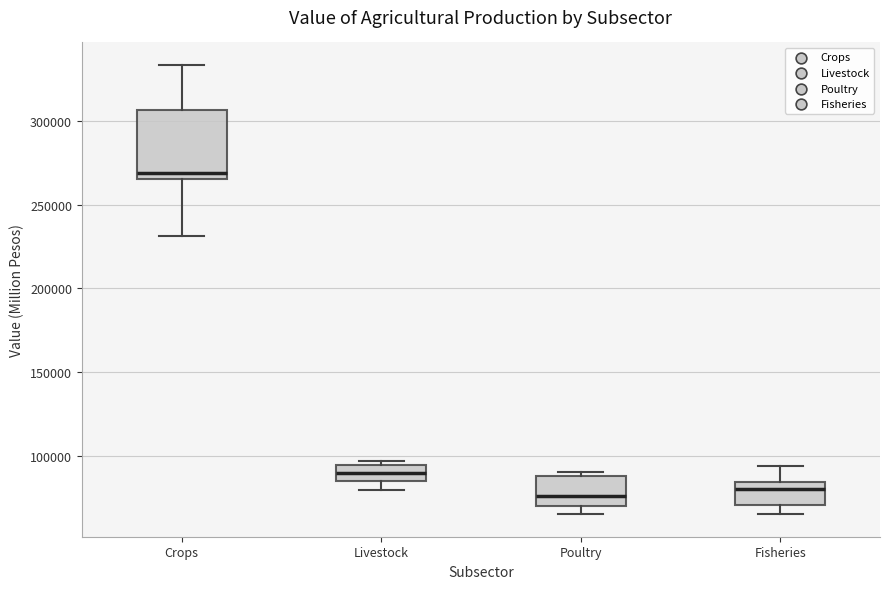

Reading left to right, read every box against the y-axis: the position of its median line, the range the box covers, and the ends of its whiskers. The values are not printed on the chart, so give them approximately, as read against the axis.

Crops: median 270000, box 265000 to 305000, whiskers 230000 to 335000
Livestock: median 90000, box 85000 to 95000, whiskers 80000 to 95000 (just above the box's upper edge)
Poultry: median 75000, box 70000 to 90000, whiskers 65000 to 90000 (just above the box's upper edge)
Fisheries: median 80000, box 70000 to 85000, whiskers 65000 to 95000